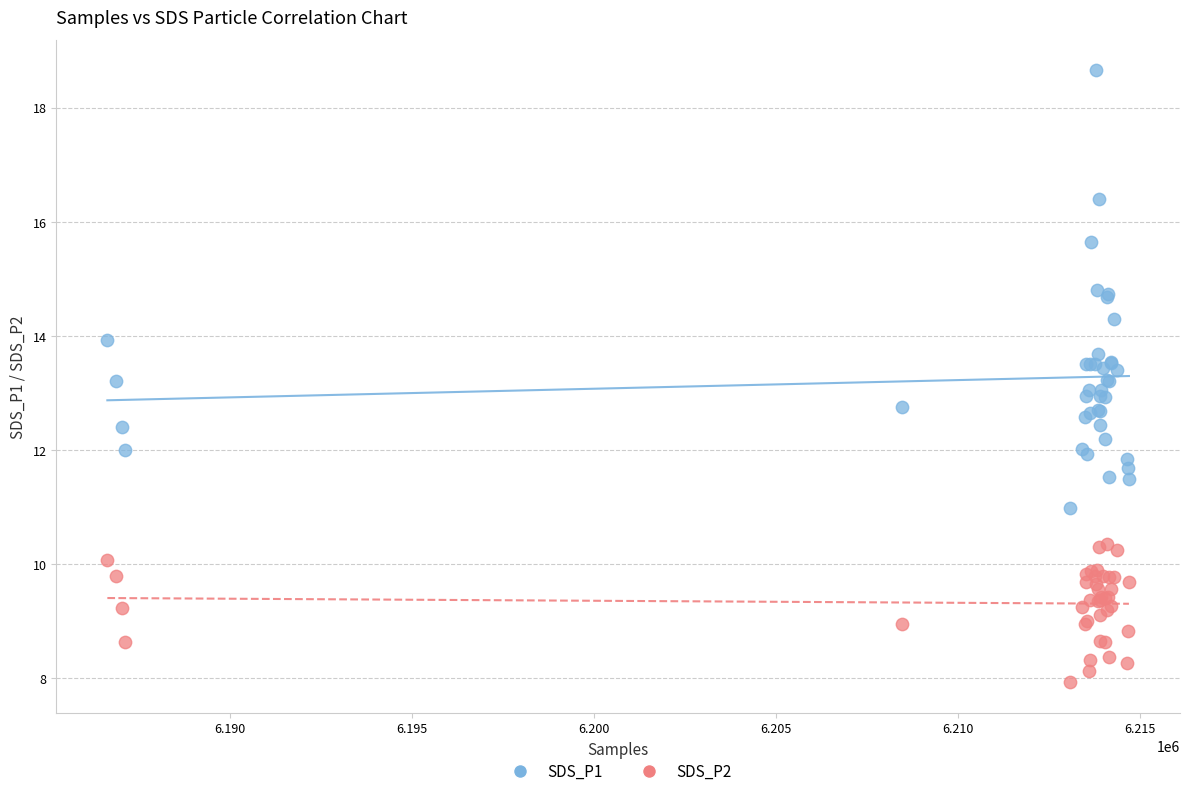

Which series has the largest Y range (max minus min)?

SDS_P1